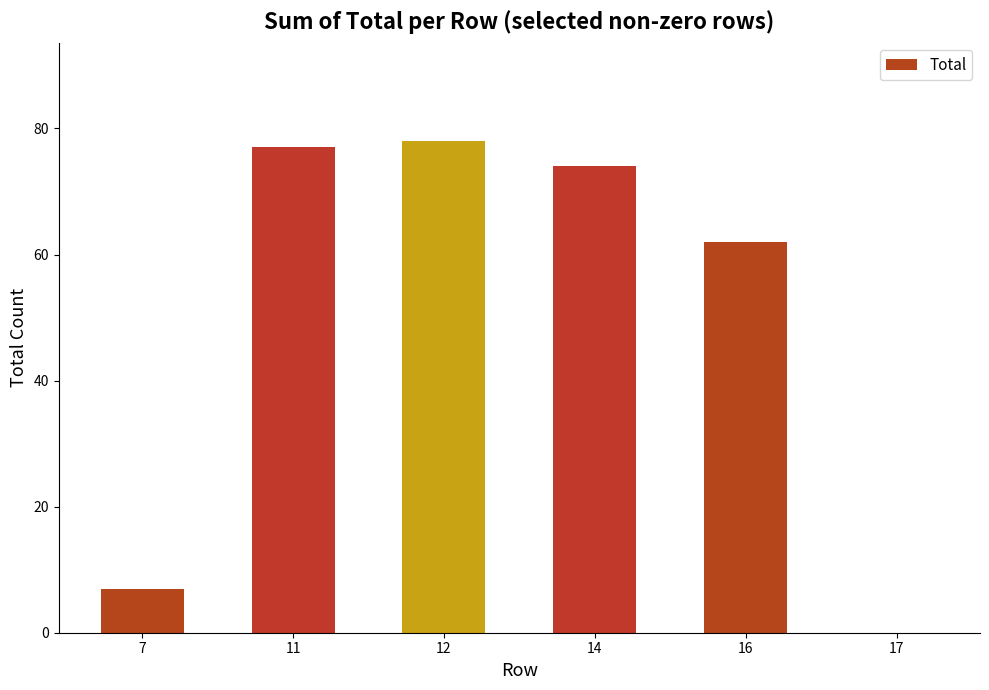

Reading left to right, what are all the values shown in this chart?

7=7	11=77	12=78	14=74	16=62	17=0